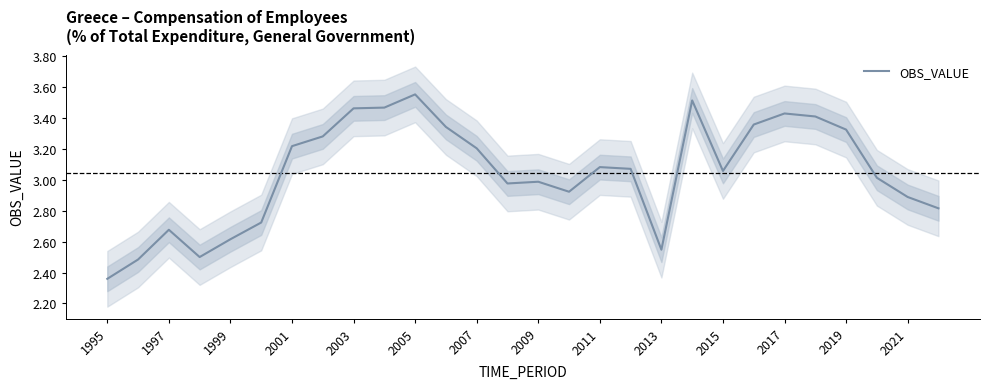

The value at 25 is 3.0. True or false?

True